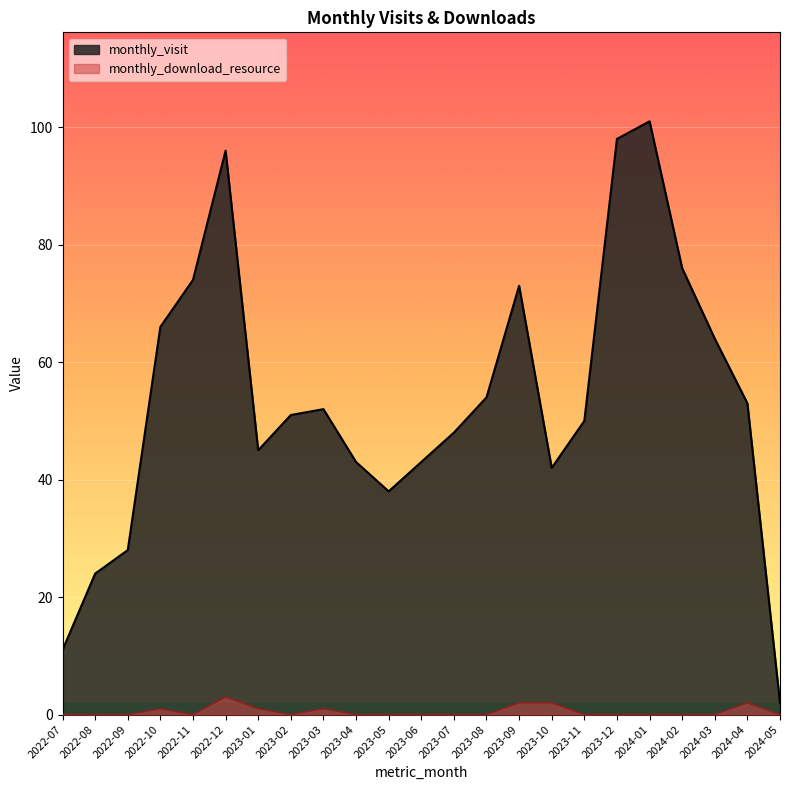

True or false: monthly_visit and monthly_download_resource intersect in this chart.

False